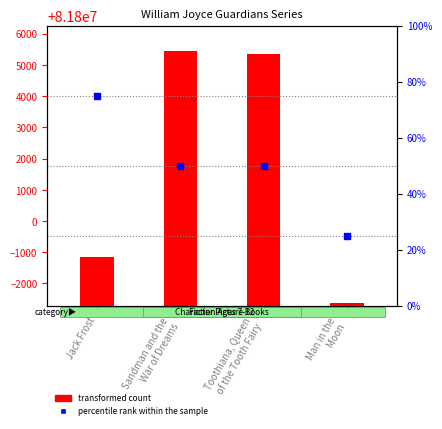

Which series has the largest total across all categories?

transformed count